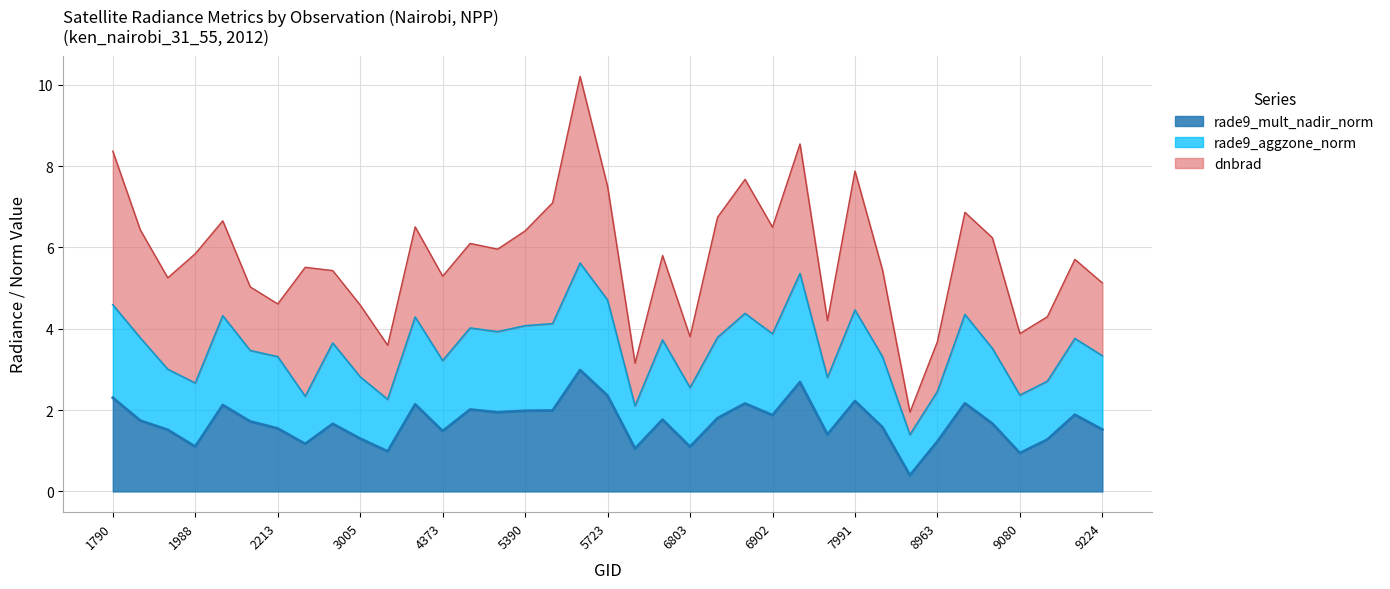

Which has a higher value, 6803 or 2051?

2051